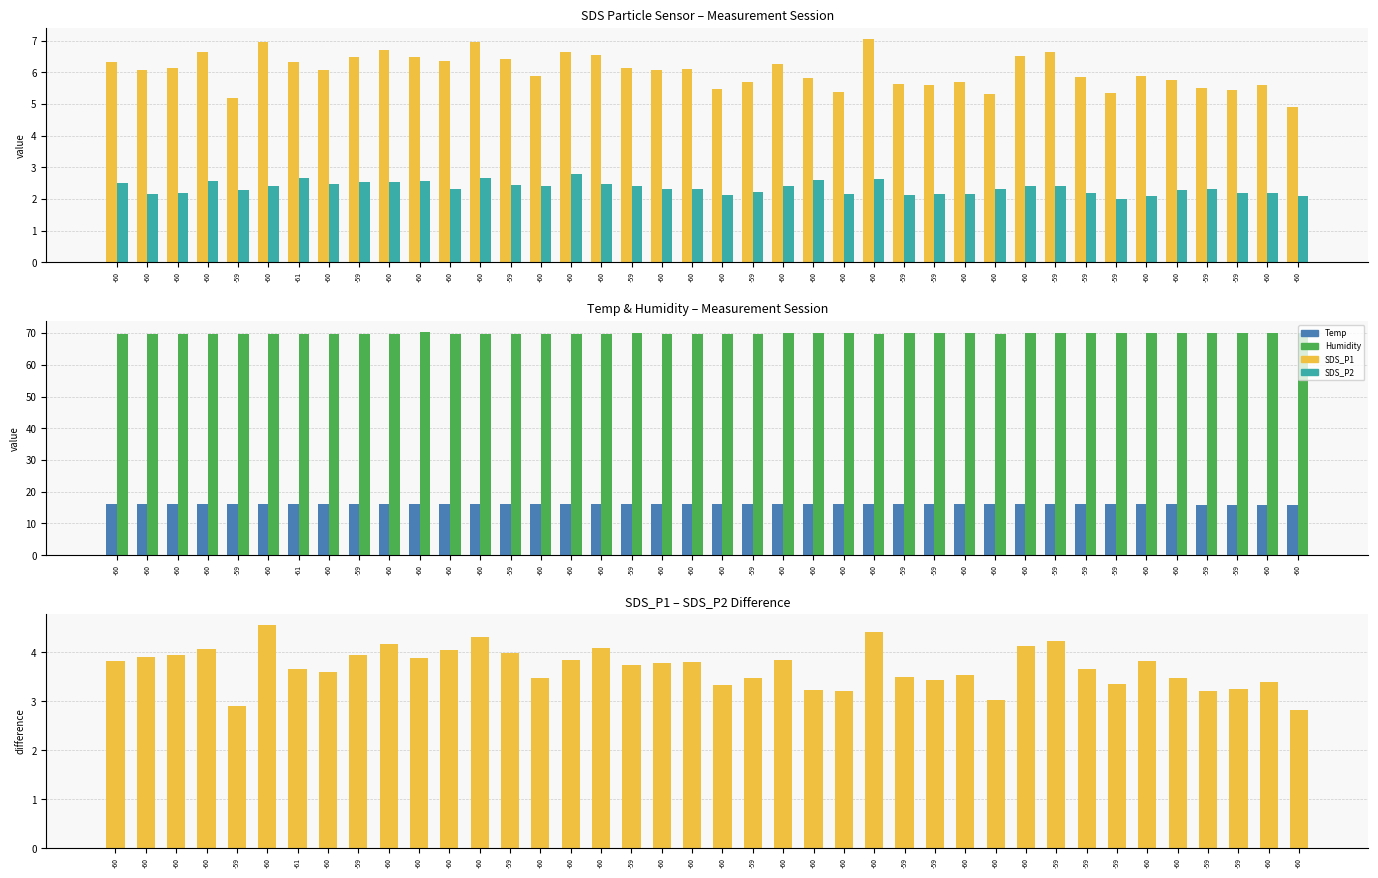

Reading left to right, what are all the values shown in this chart?

SDS_P1: 6.3	6.1	6.2	6.7	5.2	7.0	6.3	6.1	6.5	6.7	6.5	6.3	7.0	6.4	5.9	6.6	6.5	6.1	6.1	6.1	5.5	5.7	6.2	5.8	5.4	7.0	5.6	5.6	5.7	5.3	6.5	6.6	5.8	5.3	5.9	5.8	5.5	5.5	5.6	4.9
SDS_P2: 2.5	2.2	2.2	2.6	2.3	2.4	2.7	2.5	2.5	2.5	2.6	2.3	2.6	2.5	2.4	2.8	2.5	2.4	2.3	2.3	2.1	2.2	2.4	2.6	2.2	2.6	2.1	2.2	2.2	2.3	2.4	2.4	2.2	2.0	2.1	2.3	2.3	2.2	2.2	2.1
Temp: 16.3	16.3	16.3	16.3	16.3	16.3	16.3	16.3	16.3	16.3	16.2	16.2	16.2	16.2	16.2	16.2	16.2	16.2	16.2	16.1	16.1	16.1	16.1	16.1	16.1	16.0	16.1	16.1	16.0	16.0	16.0	16.0	16.0	16.0	16.0	16.0	15.9	15.9	15.9	15.9
Humidity: 69.8	69.8	69.8	69.8	69.8	69.8	69.8	69.8	69.8	69.8	70.3	69.8	69.8	69.8	69.8	69.8	69.8	69.9	69.8	69.8	69.8	69.8	69.9	69.9	69.9	69.8	69.9	69.9	69.9	69.8	69.9	69.9	69.9	70.0	70.0	70.0	70.0	70.0	70.0	70.0
SDS_P1 - SDS_P2: 3.8	3.9	4.0	4.1	2.9	4.6	3.7	3.6	4.0	4.2	3.9	4.0	4.3	4.0	3.5	3.9	4.1	3.7	3.8	3.8	3.3	3.5	3.9	3.2	3.2	4.4	3.5	3.4	3.5	3.0	4.1	4.2	3.6	3.3	3.8	3.5	3.2	3.2	3.4	2.8